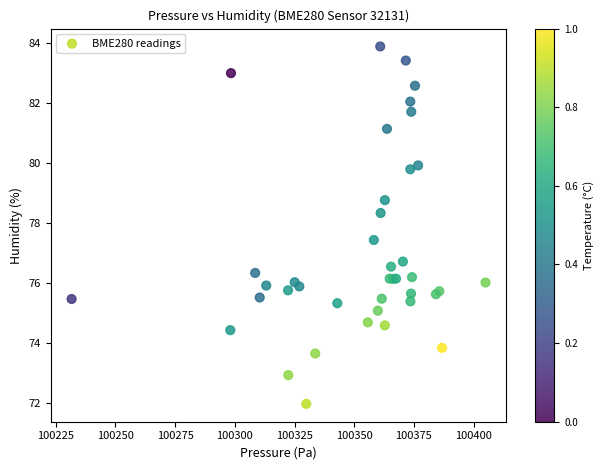

What Y value in the scatter plot is closest to 77?

76.7